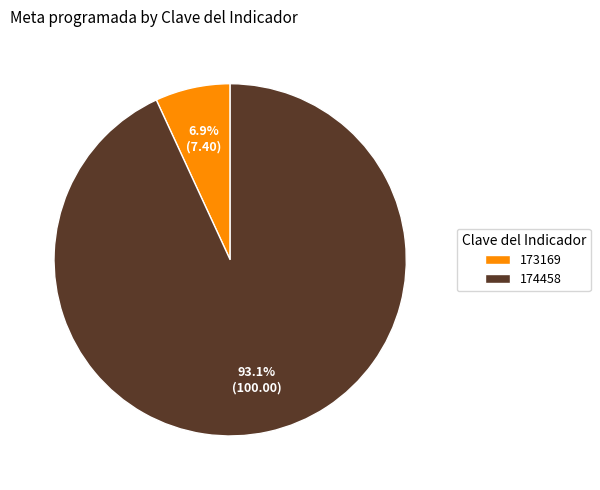

To the nearest percent, what percentage of the pie is 174458?

93%